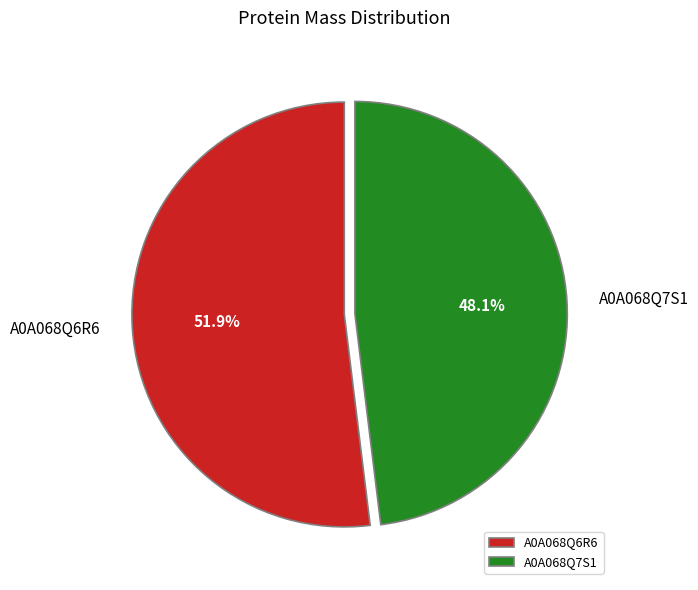

The A0A068Q7S1 slice represents 42% of the pie. True or false?

False